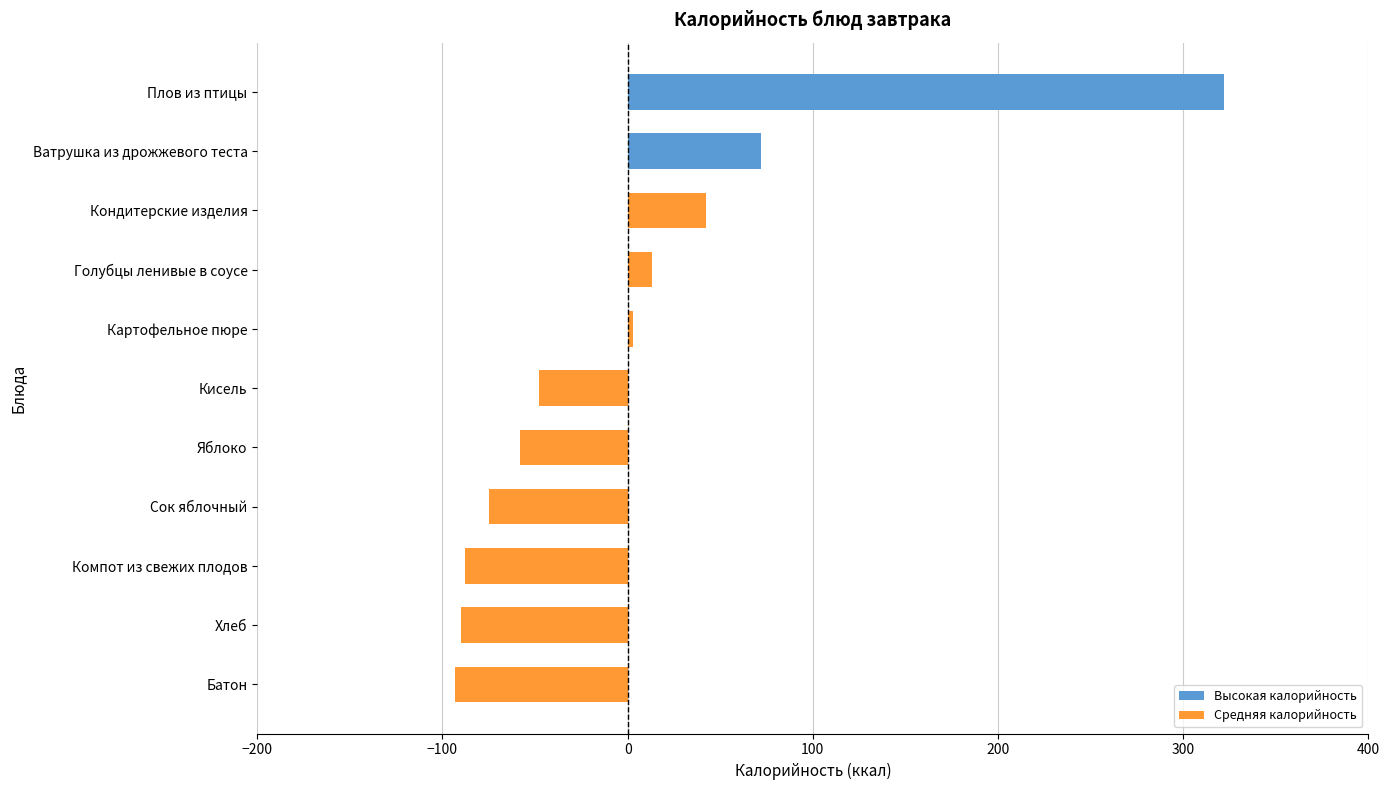

What is the change in value from Сок яблочный to Яблоко?

+17.0